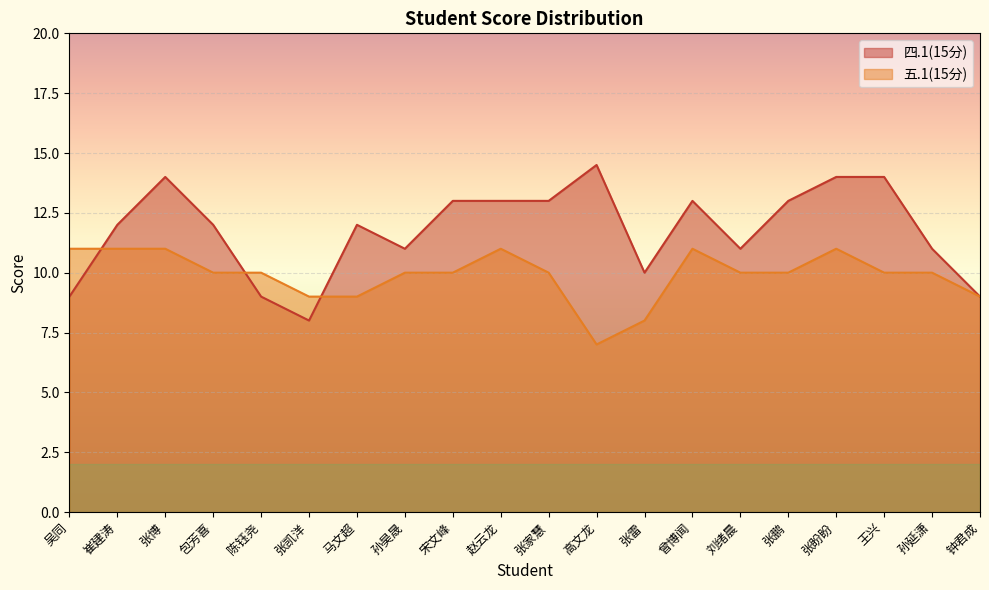

What is the maximum value shown in the chart?

14.5